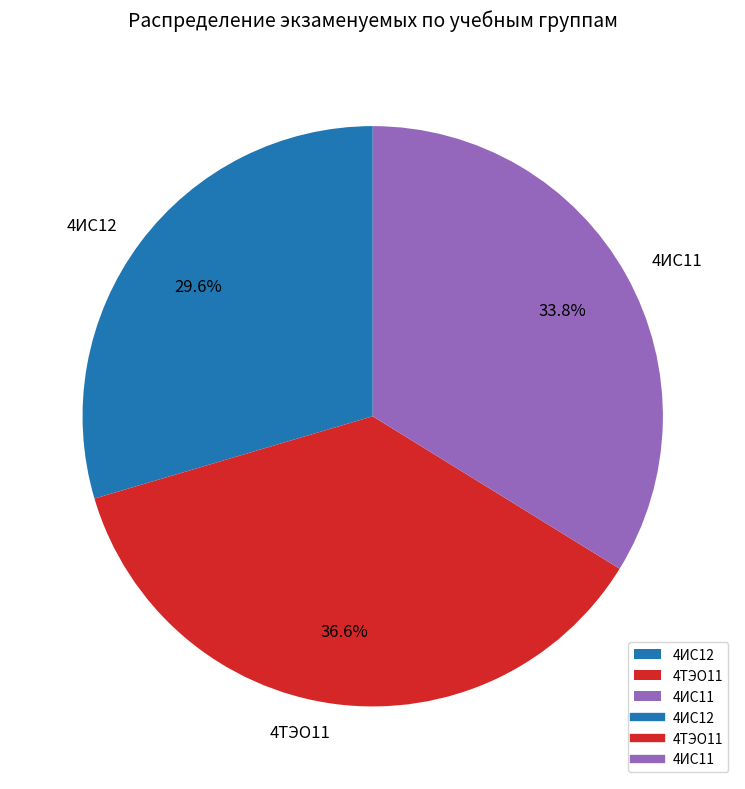

What percentage is NOT represented by 4ТЭО11?

63.4%